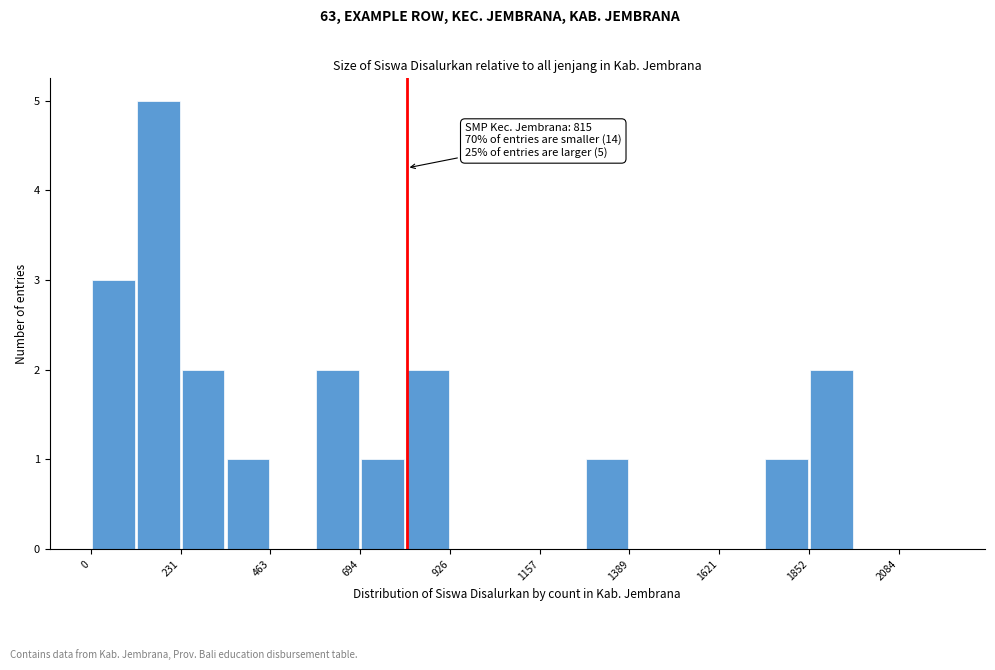

Around what value on the x-axis is the tallest bar? Give the approximate position of its centre, as read against the axis.

150